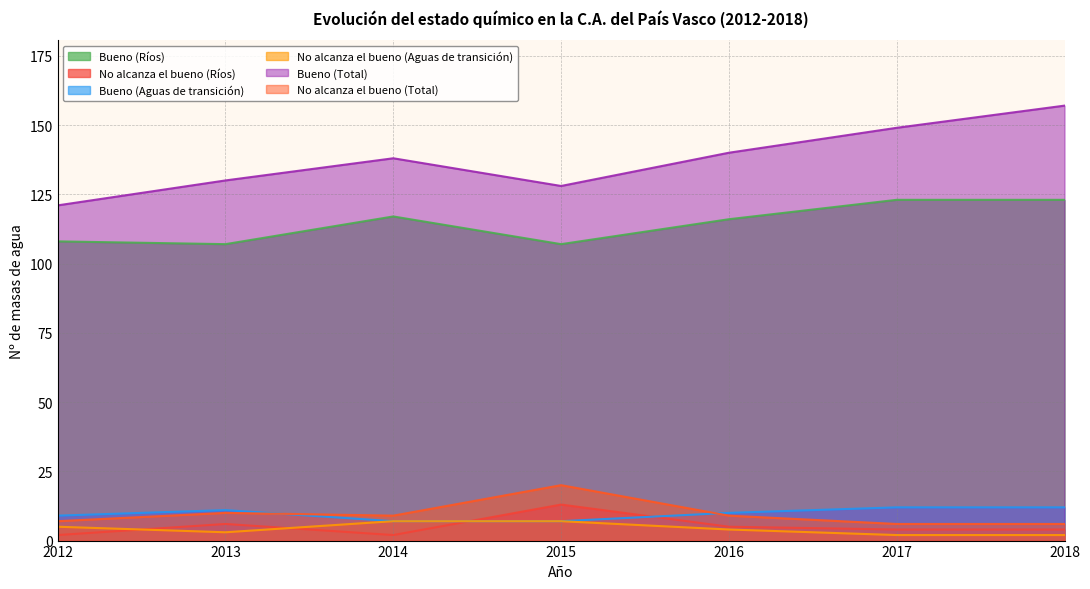

Reading left to right, what are all the values shown in this chart?

Bueno (Ríos): 108	107	117	107	116	123	123
No alcanza el bueno (Ríos): 2	6	2	13	5	4	4
Bueno (Aguas de transición): 9	11	7	7	10	12	12
No alcanza el bueno (Aguas de transición): 5	3	7	7	4	2	2
Bueno (Total): 121	130	138	128	140	149	157
No alcanza el bueno (Total): 7	10	9	20	9	6	6